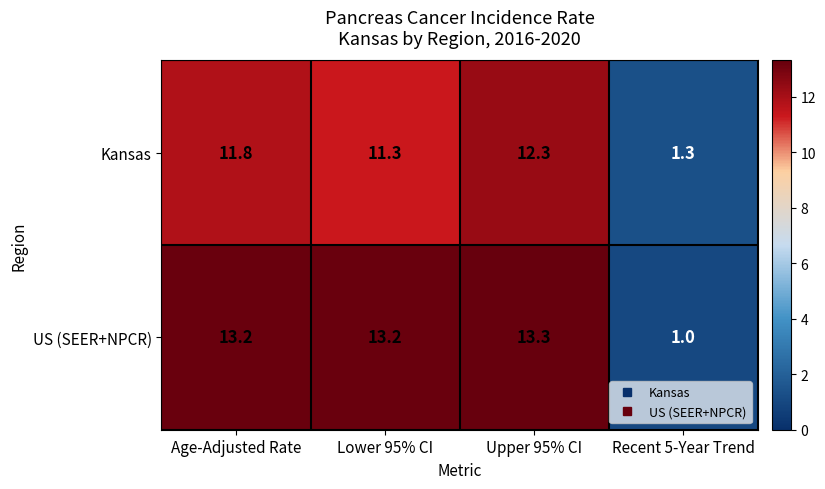

What is the sum of the Kansas values at Lower 95% CI and Upper 95% CI?

23.6